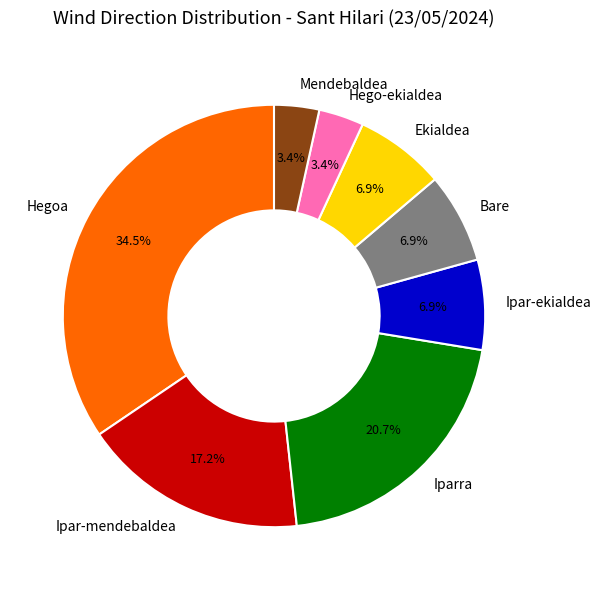

Does Iparra account for over 50% of the chart?

No